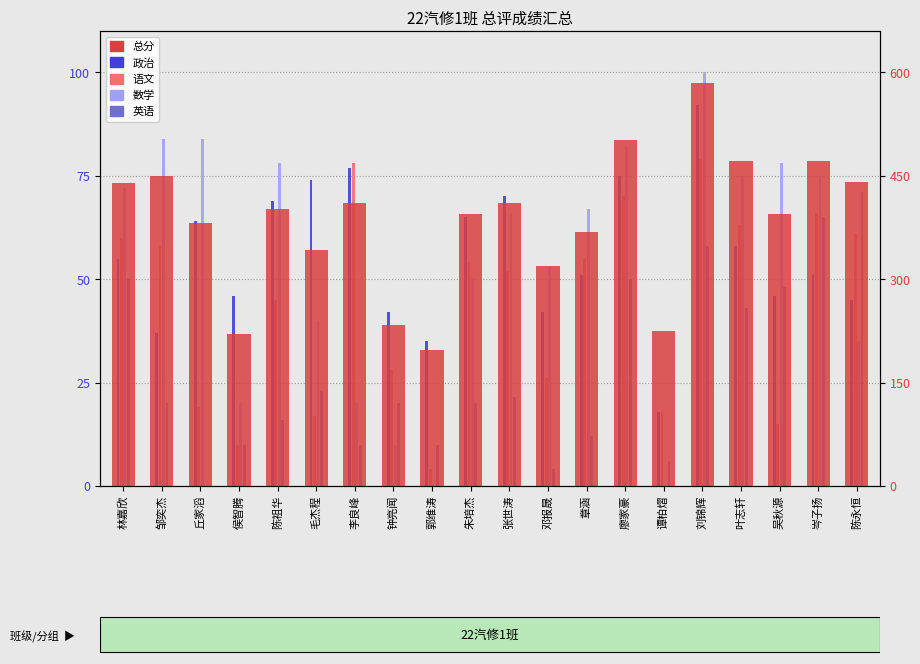

The 总分 series shows 592.9 at 李良峰. True or false?

False